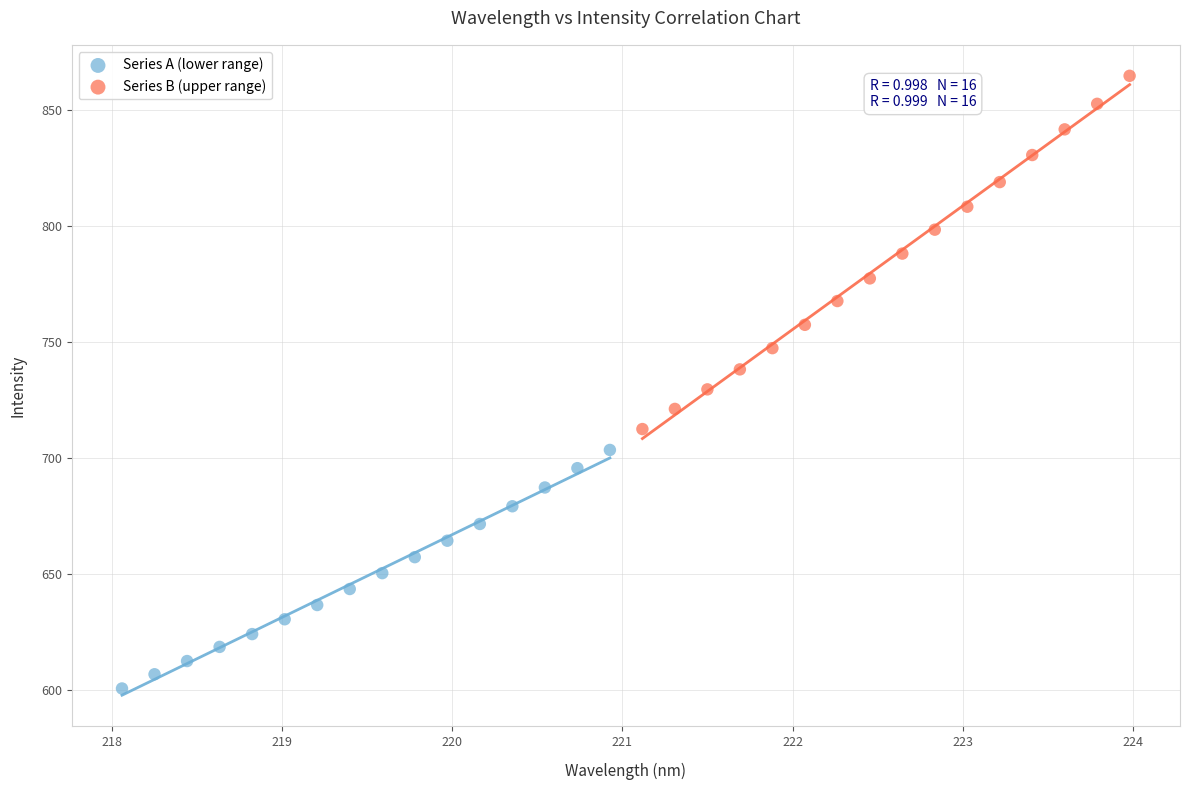

Which series has the widest spread of Y values?

Series B (upper range)